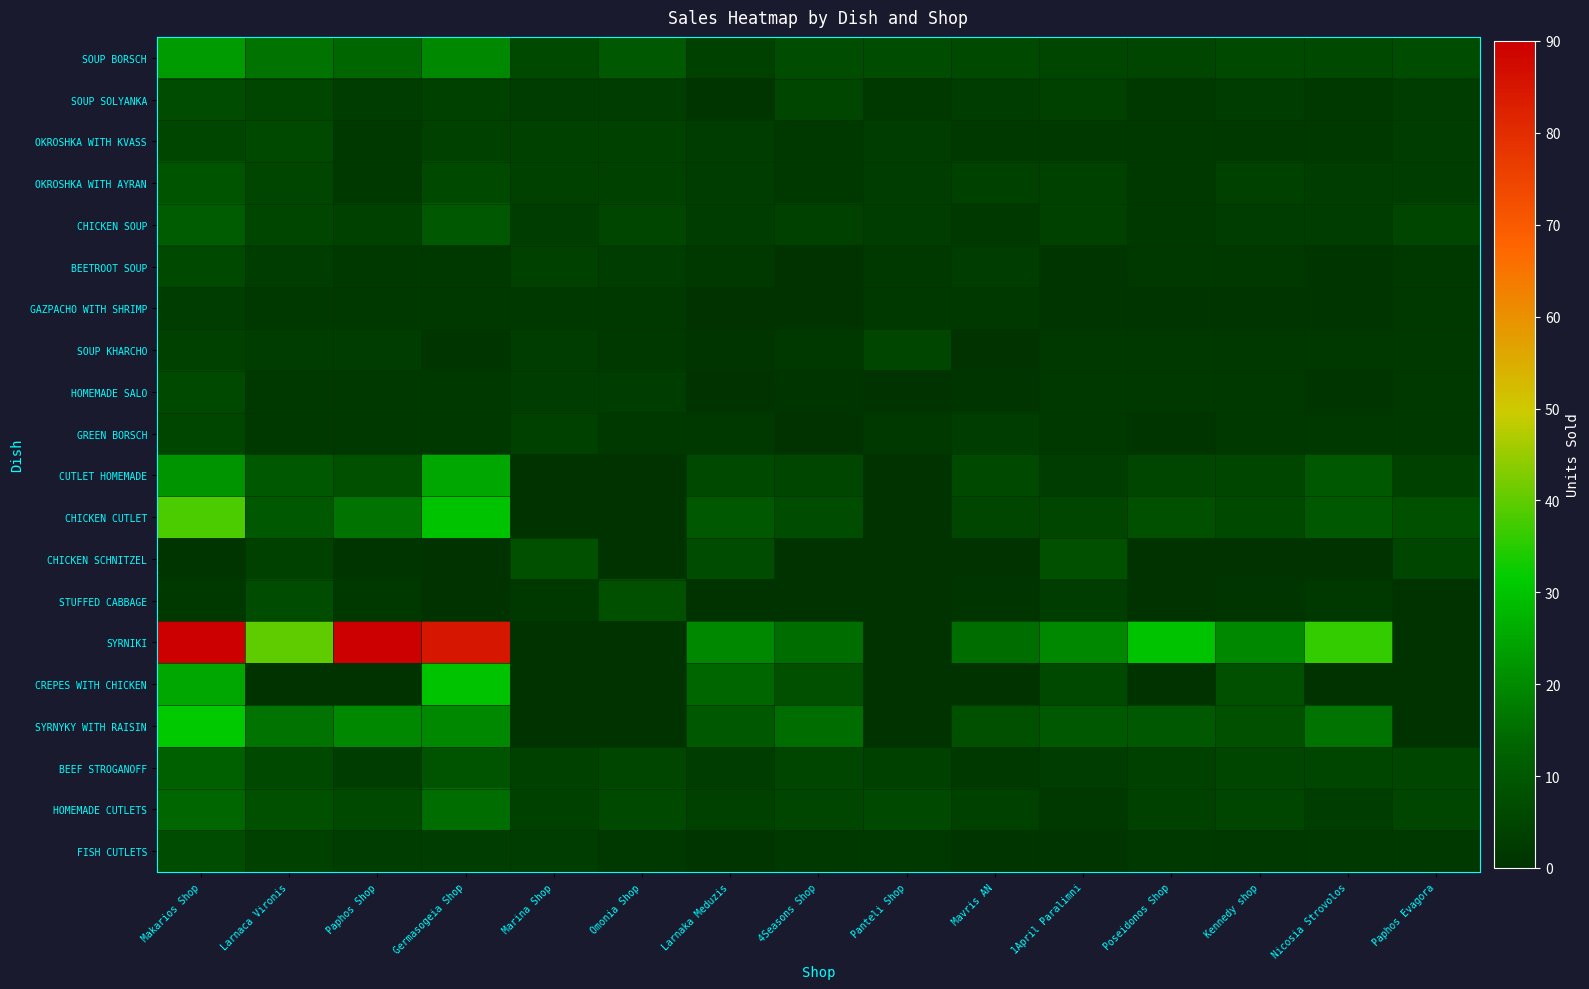

Which series has the largest total across all categories?

SYRNIKI